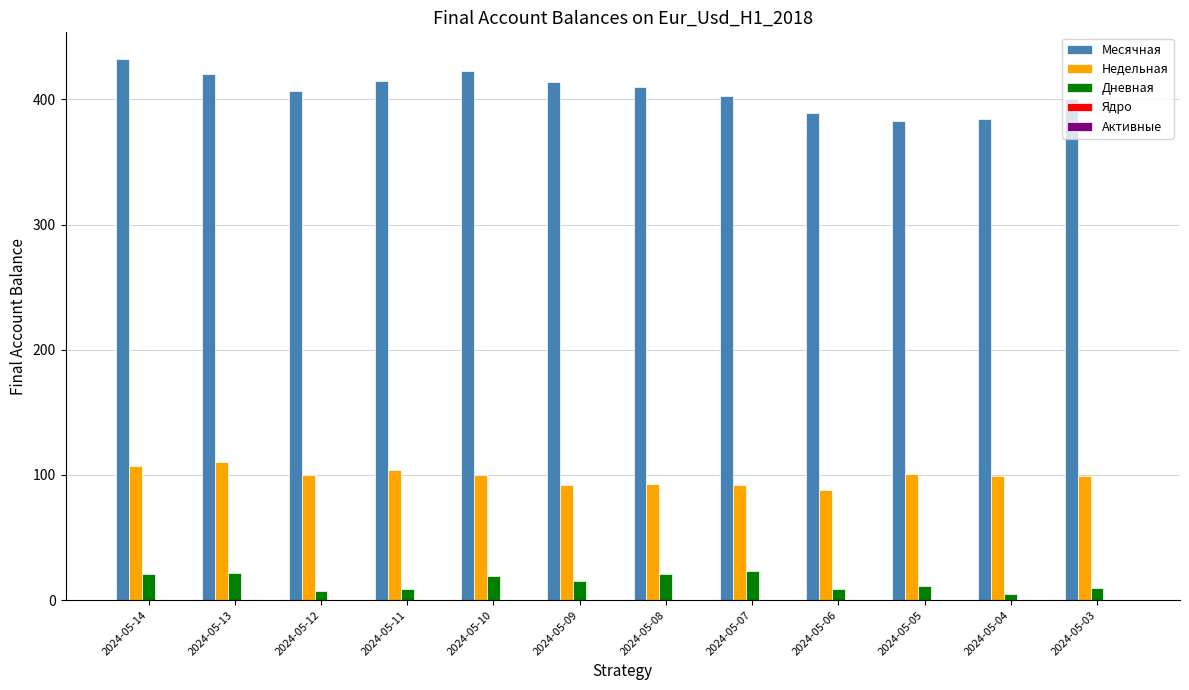

At 2024-05-05, list the series in order from smallest to largest.

Дневная, Недельная, Месячная